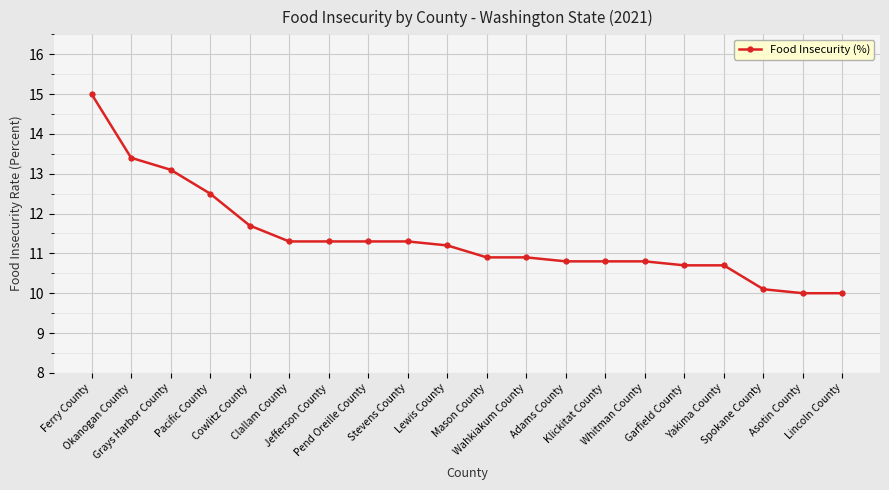

Reading right to left, what are all the values shown in this chart?

10.0	10.0	10.1	10.7	10.7	10.8	10.8	10.8	10.9	10.9	11.2	11.3	11.3	11.3	11.3	11.7	12.5	13.1	13.4	15.0